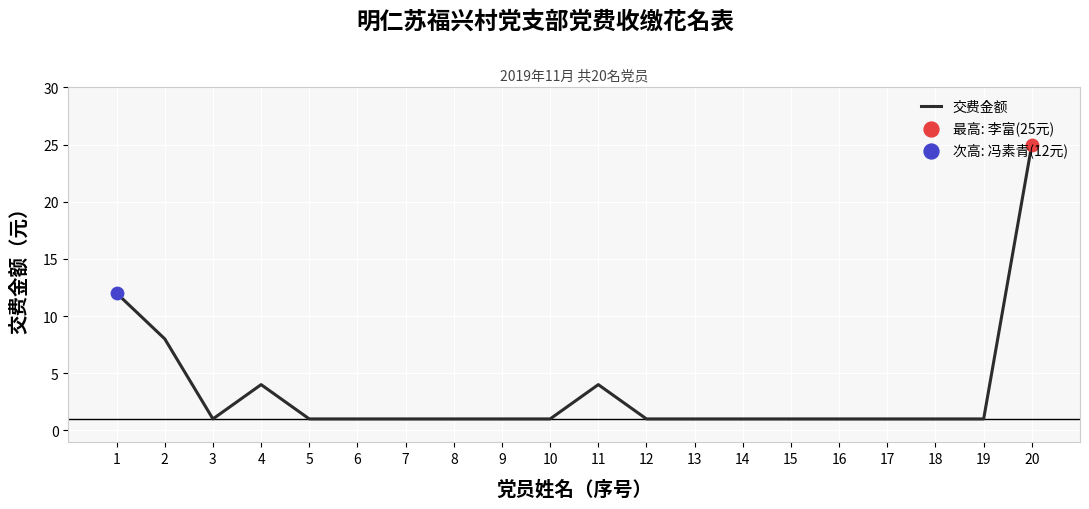

Approximately how many times larger is the value at 18 compared to 7?

1.0